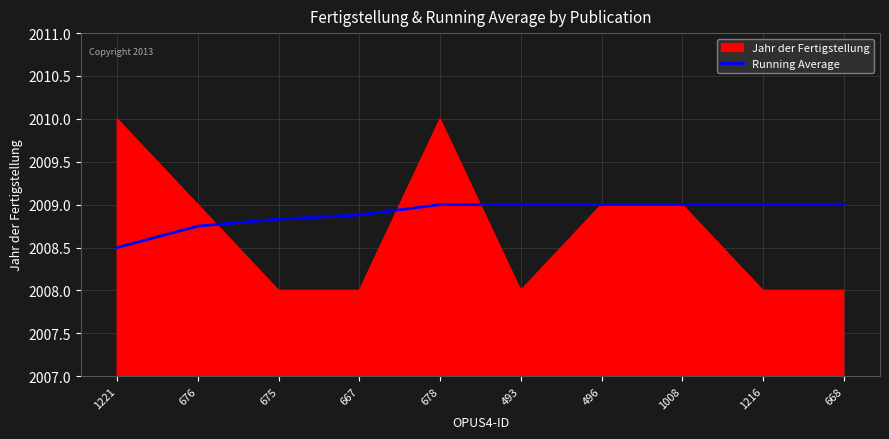

What is the total value across all series at 676?

4017.8